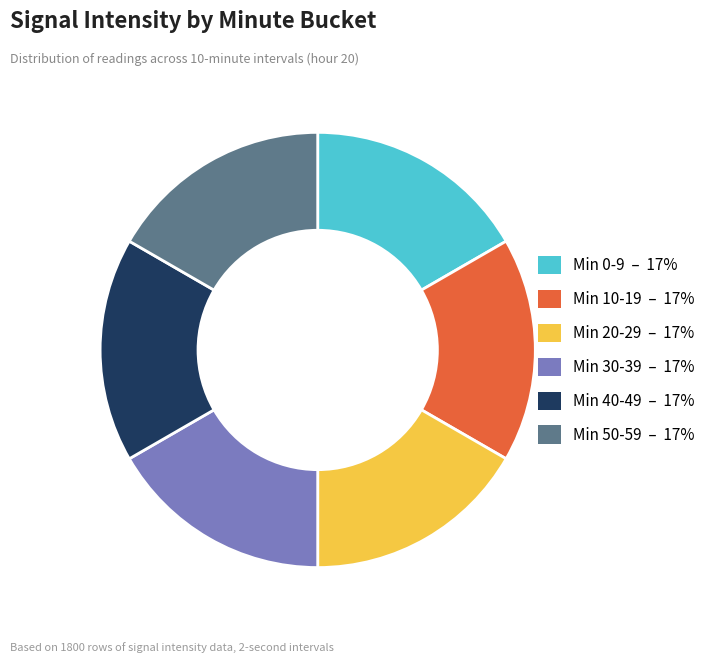

Does any single category account for the majority?

No